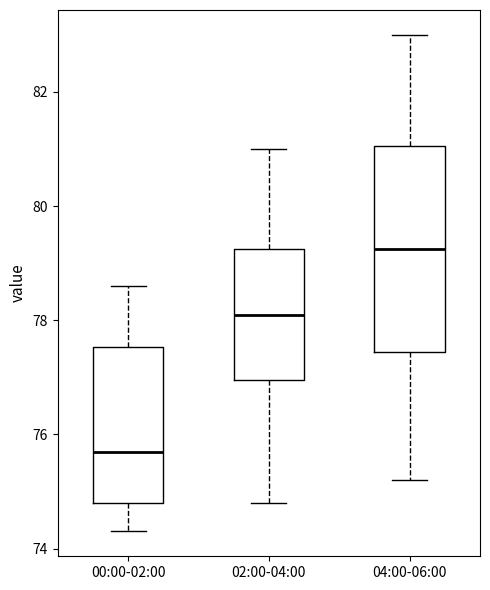

Comparing the boxes themselves (not the whiskers), which one is the tallest?

04:00-06:00